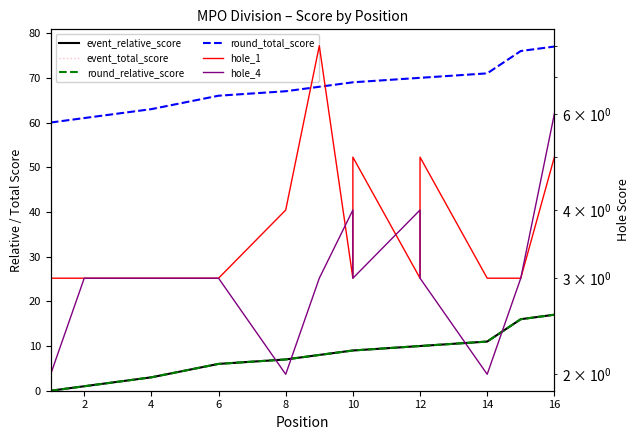

What is the maximum value for event_total_score?

77